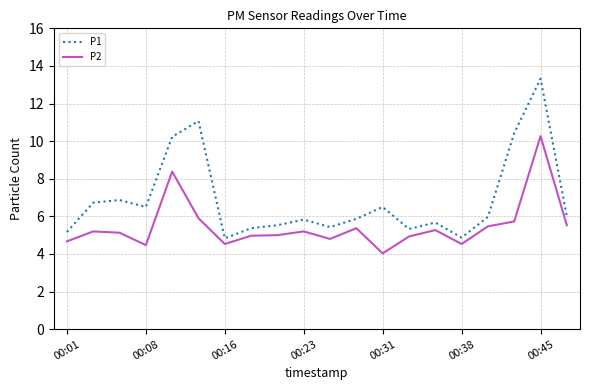

Rank the series by their average value, from highest to lowest.

P1, P2